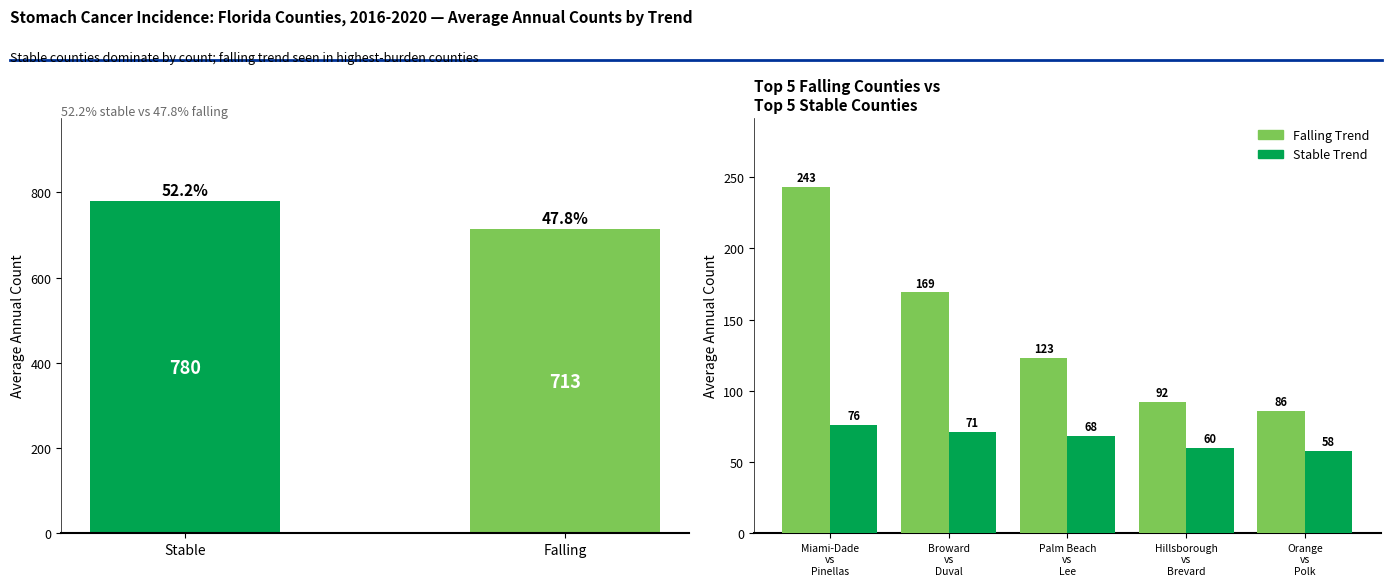

List the series in order of their peak value, lowest first.

stable, falling